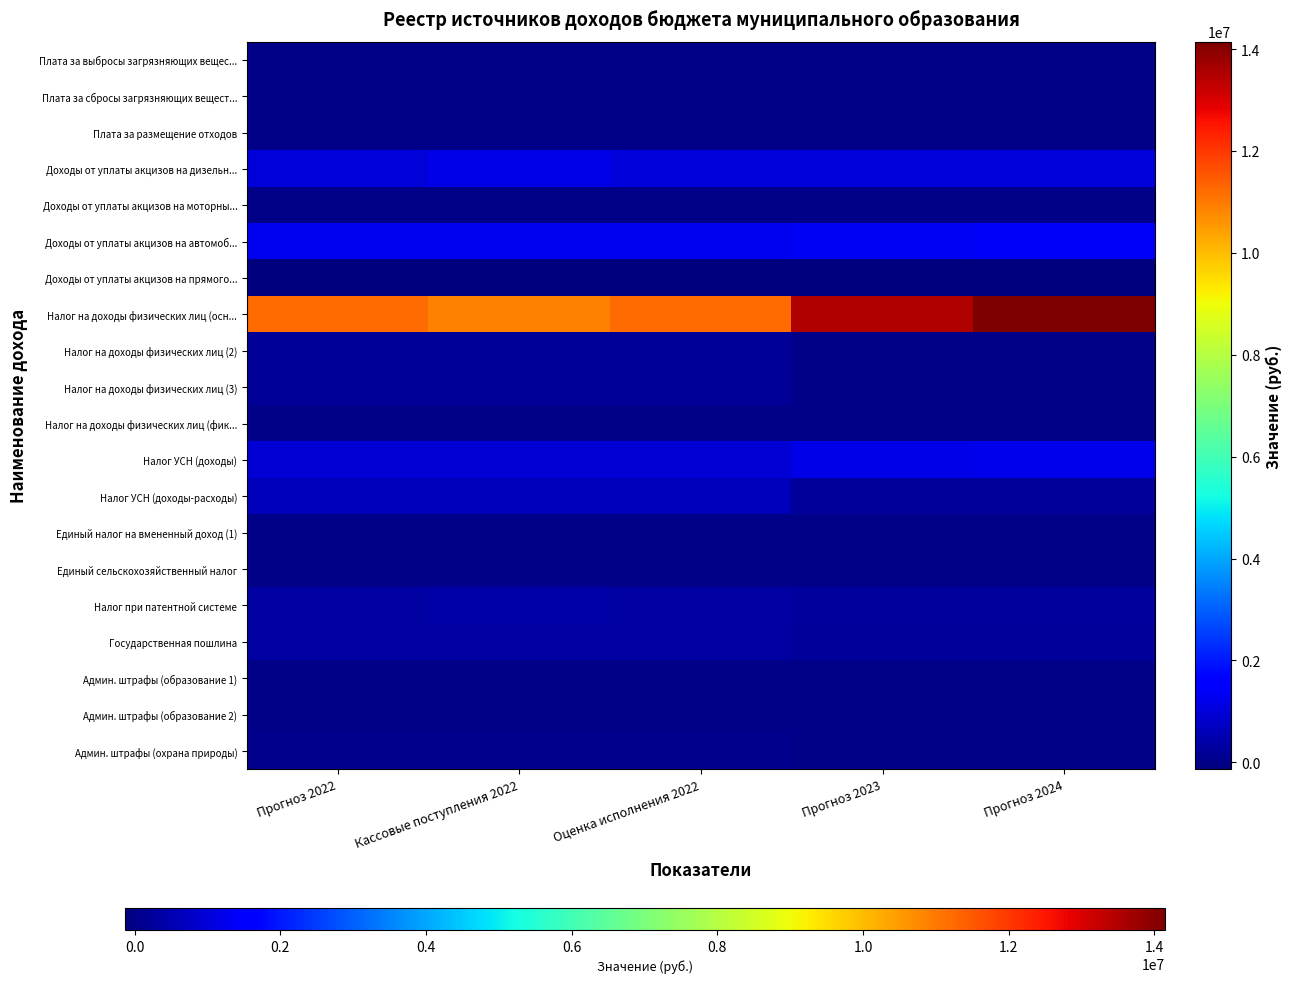

At which category does the chart reach its peak across all series?

Прогноз 2024